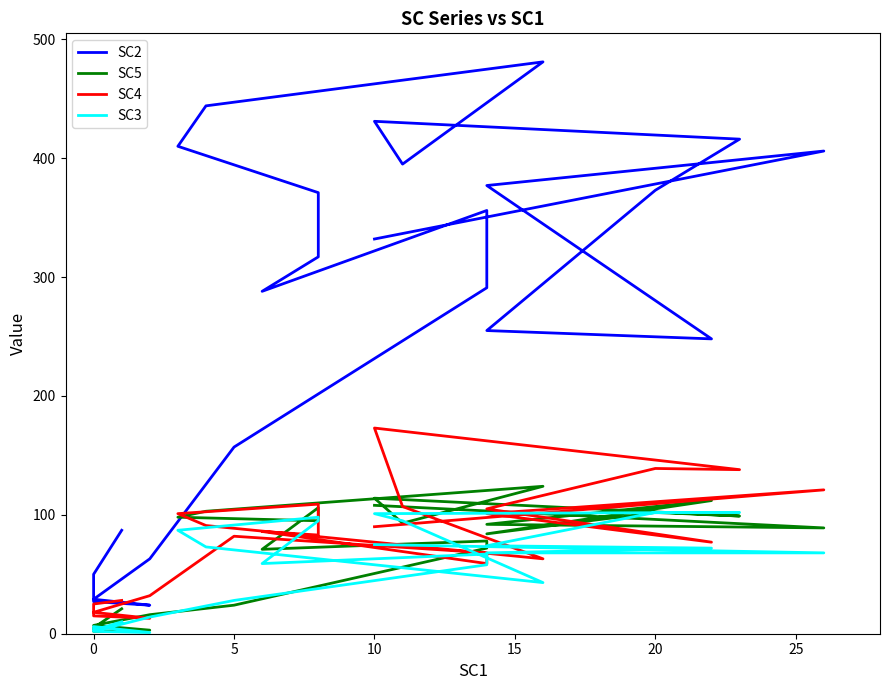

At which category is the sum across all series the highest?

10